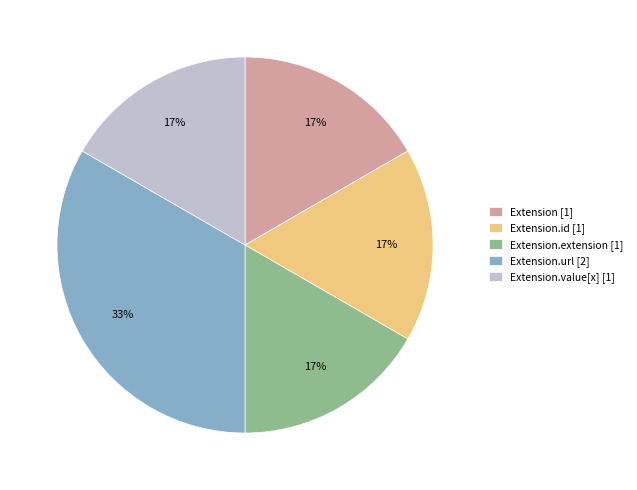

How many slices are in this pie chart?

5